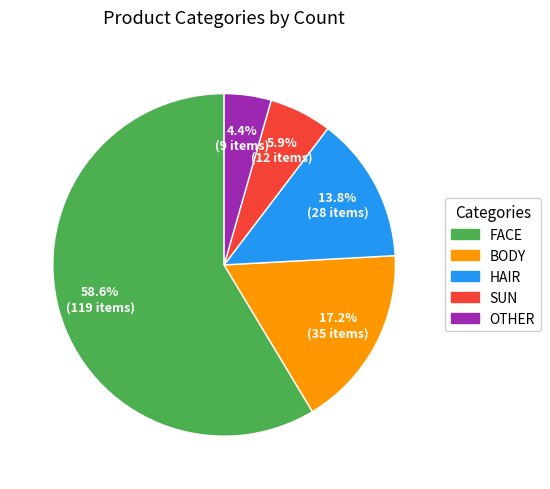

True or false: BODY accounts for 17% of the total.

True